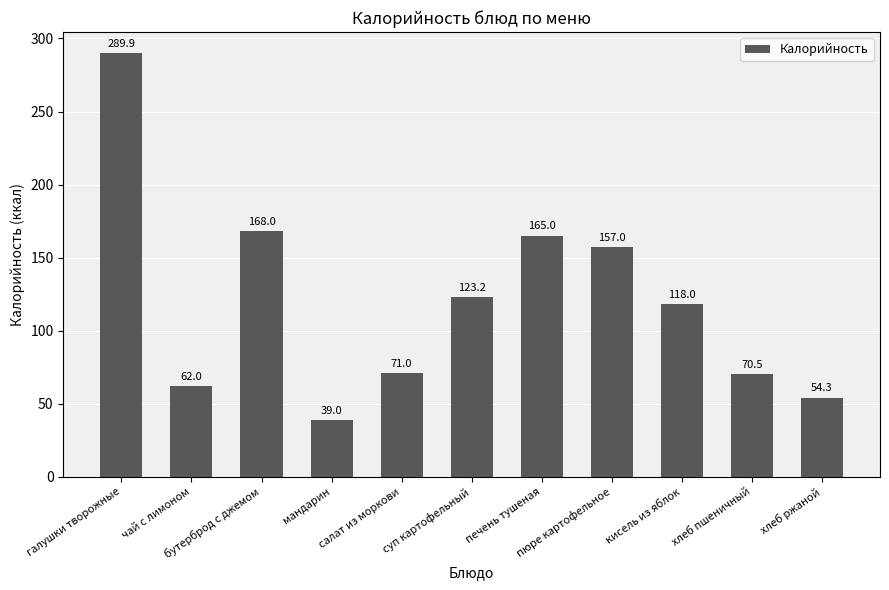

Which has a higher value, хлеб пшеничный or салат из моркови?

салат из моркови